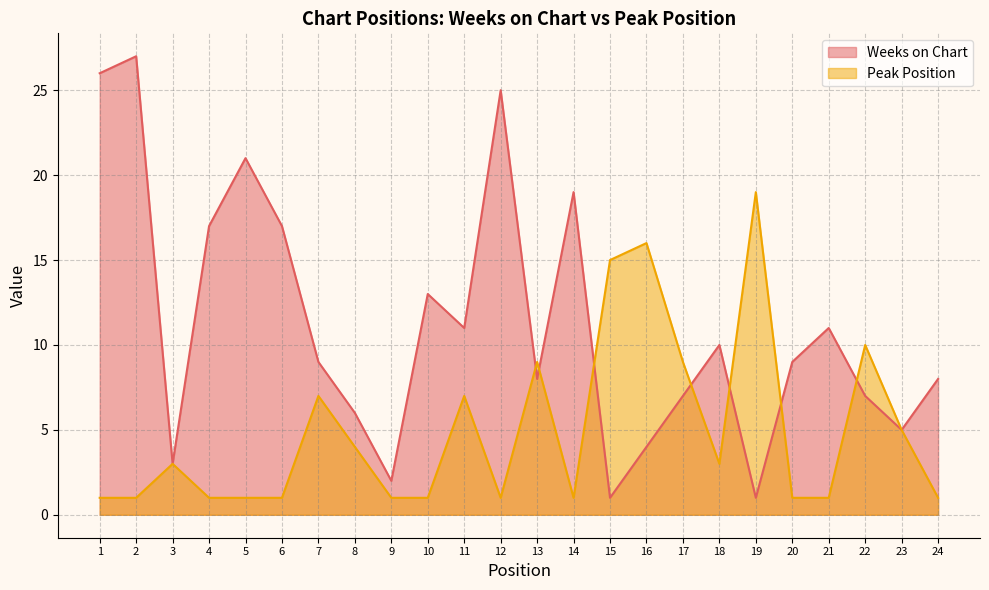

The value of Peak Position at 2 is 0. True or false?

False